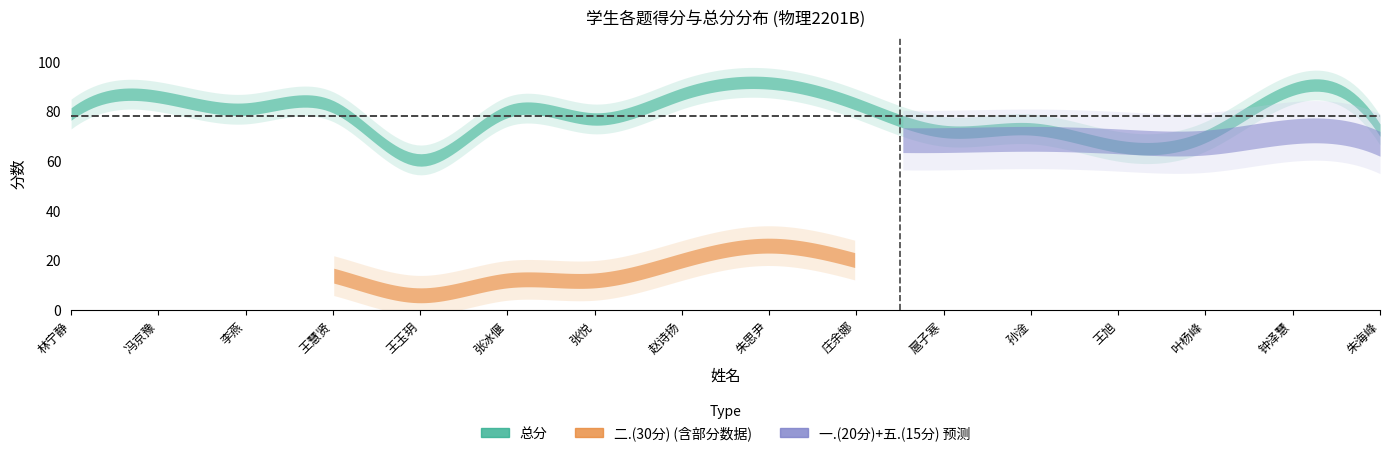

What is the minimum value shown in the chart?

6.0